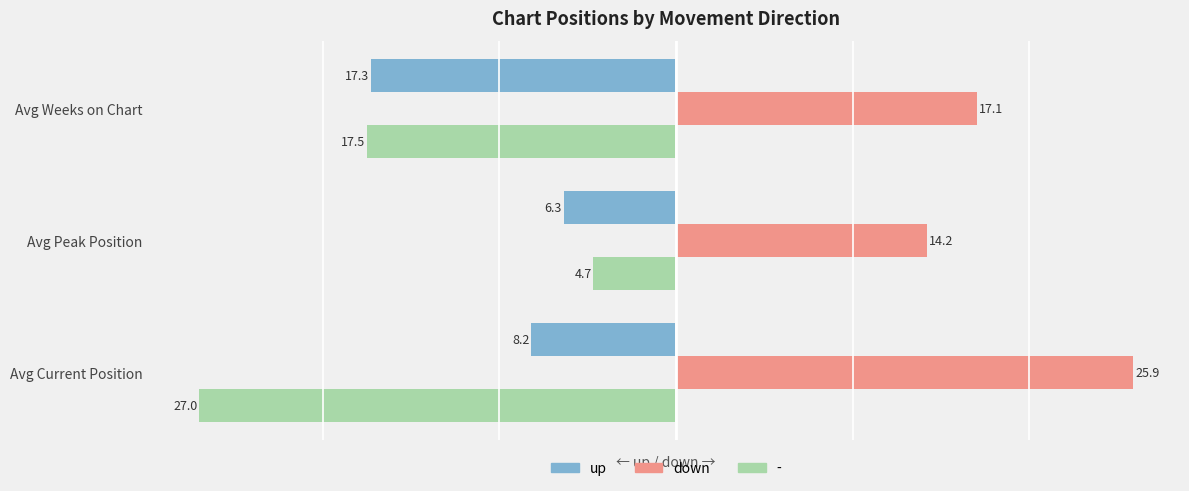

What are all the series names shown in the legend?

up, down, -